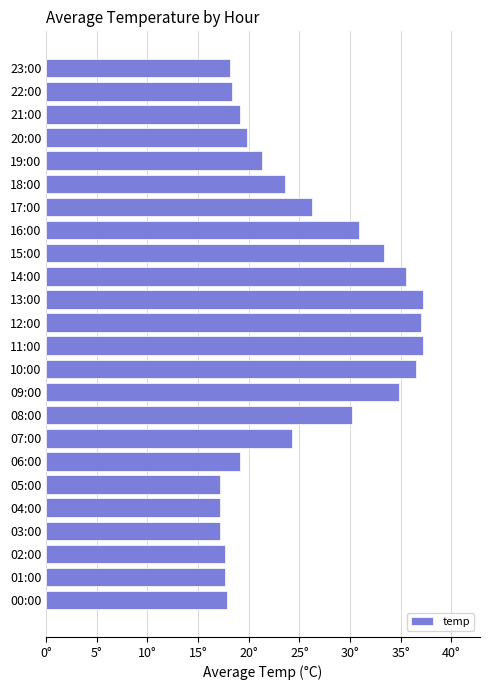

What is the smallest value displayed?

17.2